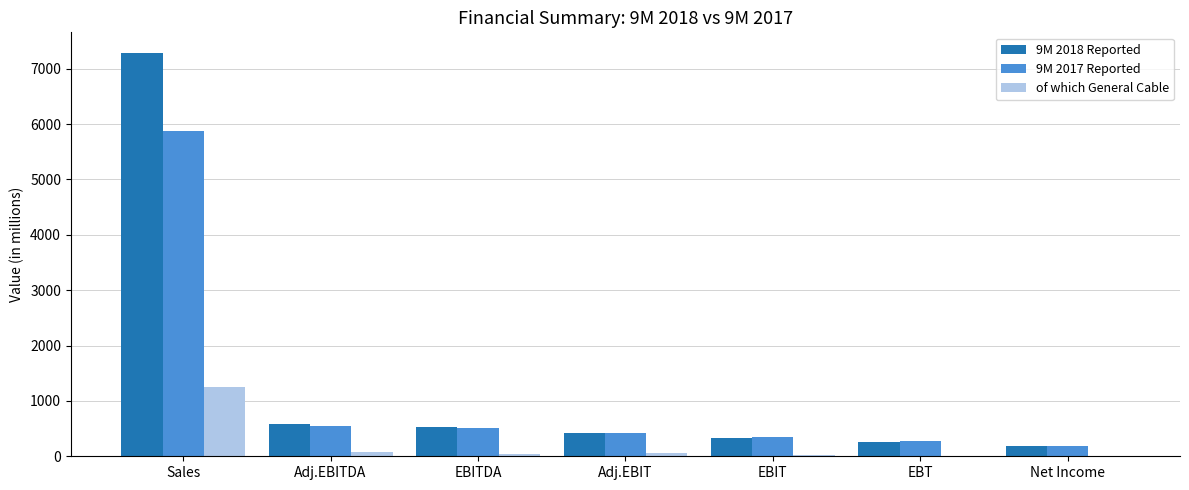

What is the maximum value for 9M 2018 Reported?

7293